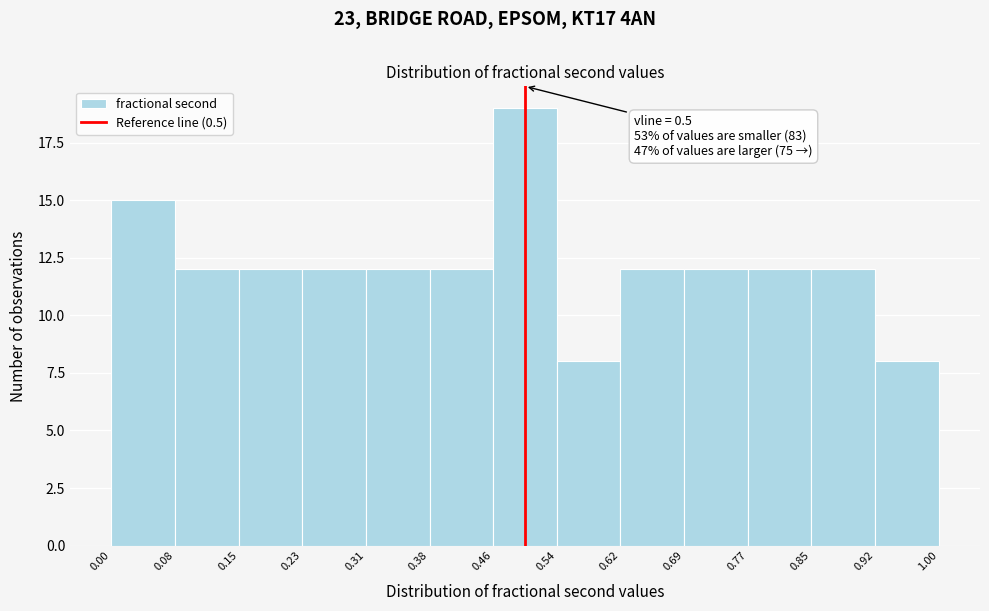

Which range on the x-axis has the tallest bar?

0.46 to 0.54